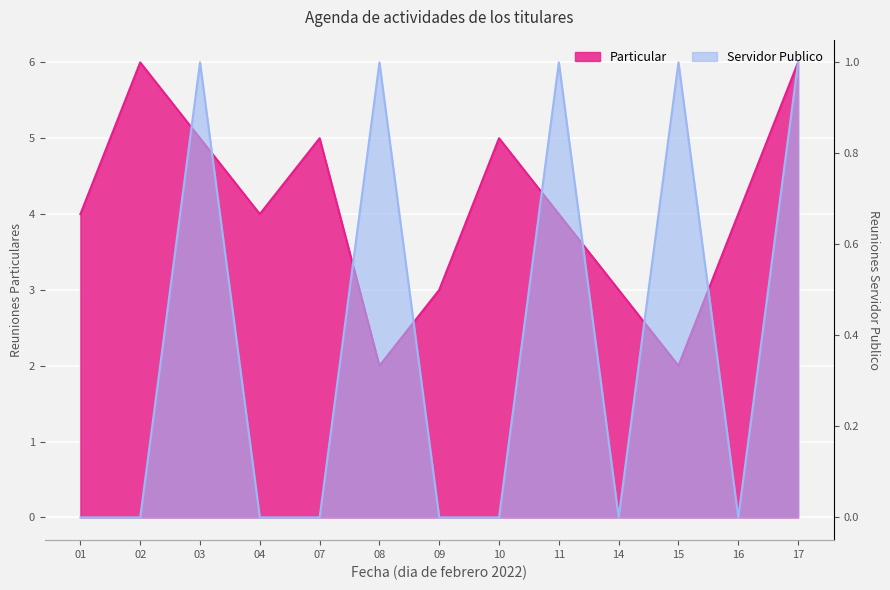

In Servidor Publico, how many points are higher than both neighbors (excluding endpoints)?

4